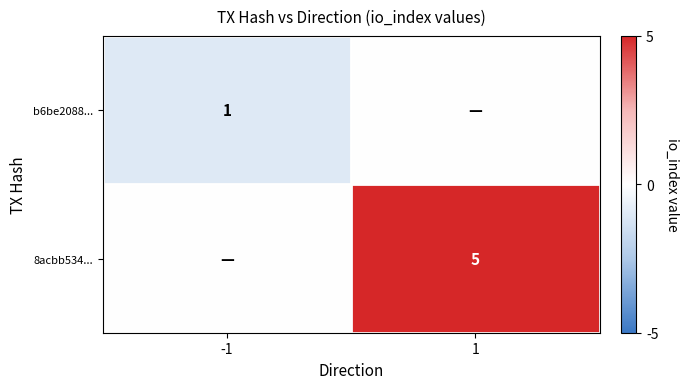

At which category is the sum across all series the highest?

1